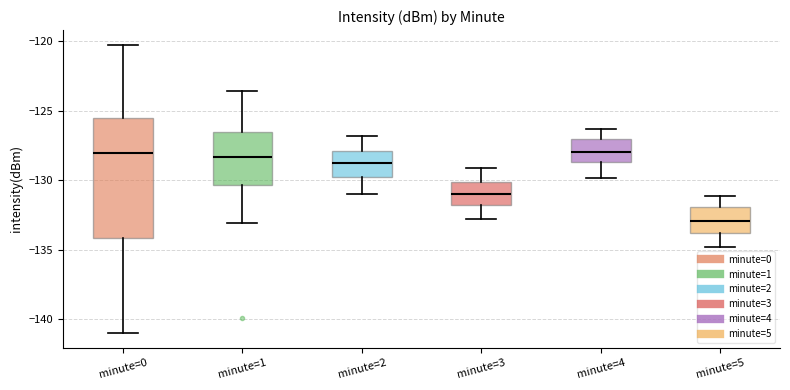

Where is the upper edge of the box for minute=5 on the y-axis? The values are not printed on the chart, so give them approximately, as read against the axis.

-132.0